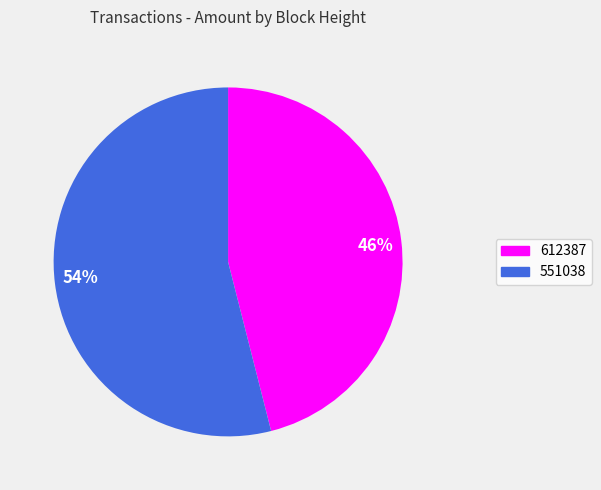

Combined, do 46% and 54% account for over 50%?

Yes